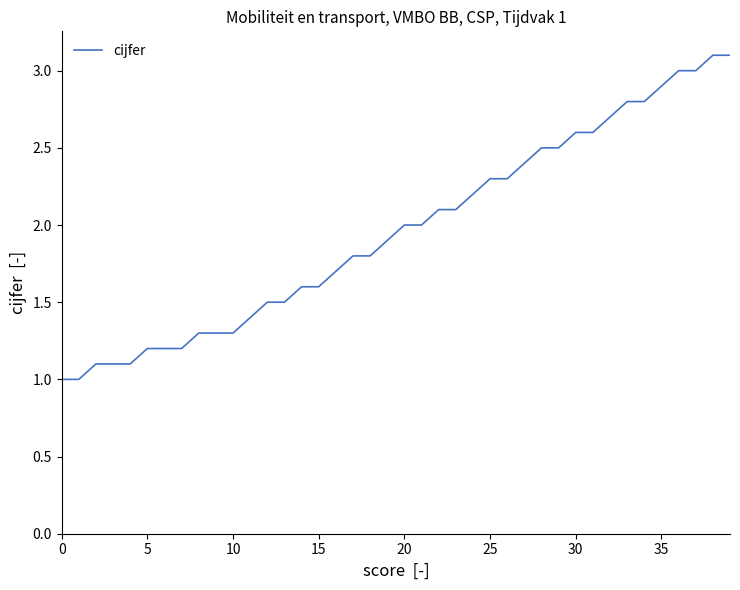

What is the maximum value shown in the chart?

3.1